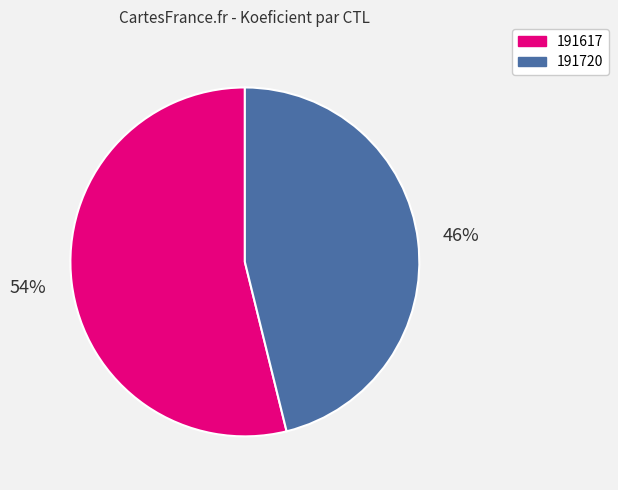

Rank the categories by value from lowest to highest.

191720, 191617